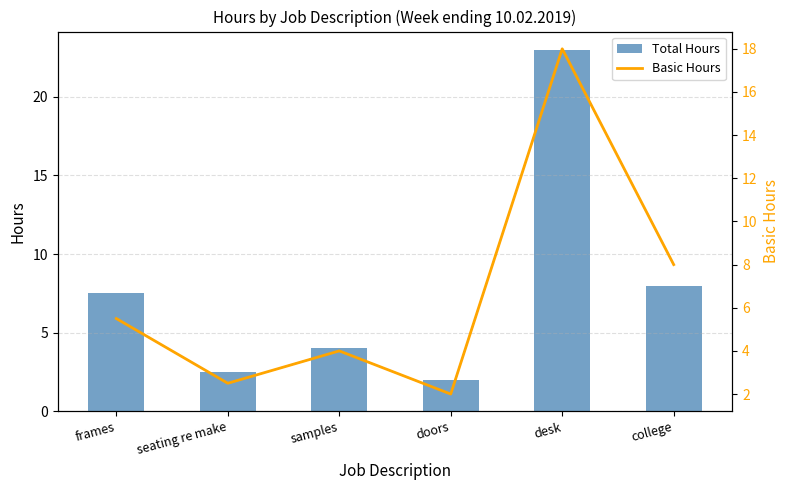

What is the label of the 2nd bar from the right?

desk